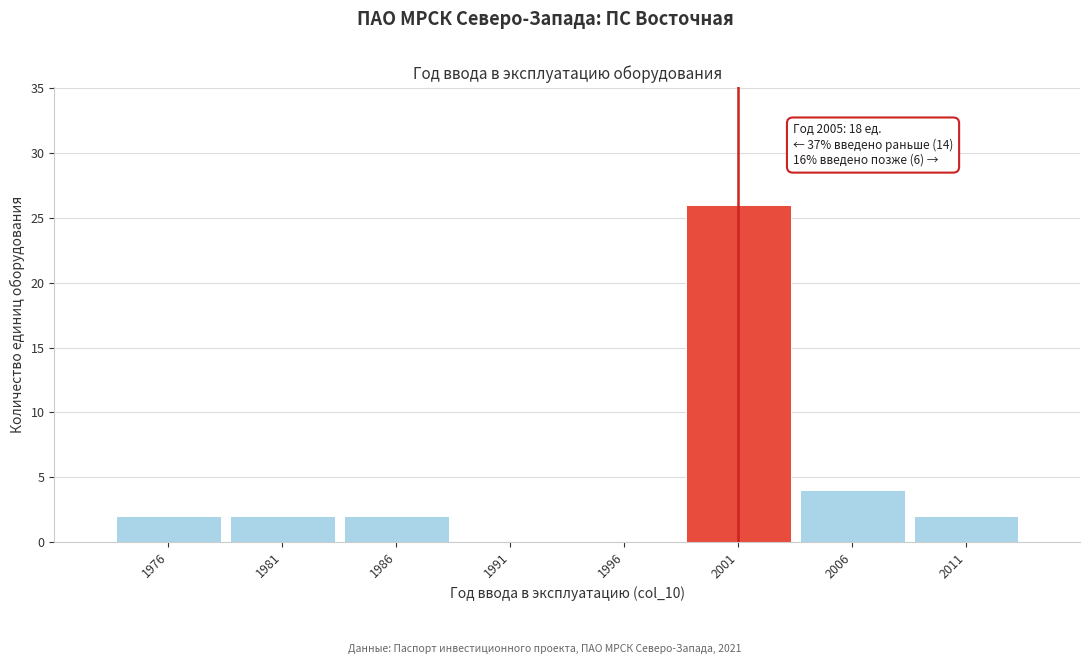

Reading left to right, transcribe all the data shown in this chart.

1976=2	1981=2	1986=2	1991=0	1996=0	2001=26	2006=4	2011=2